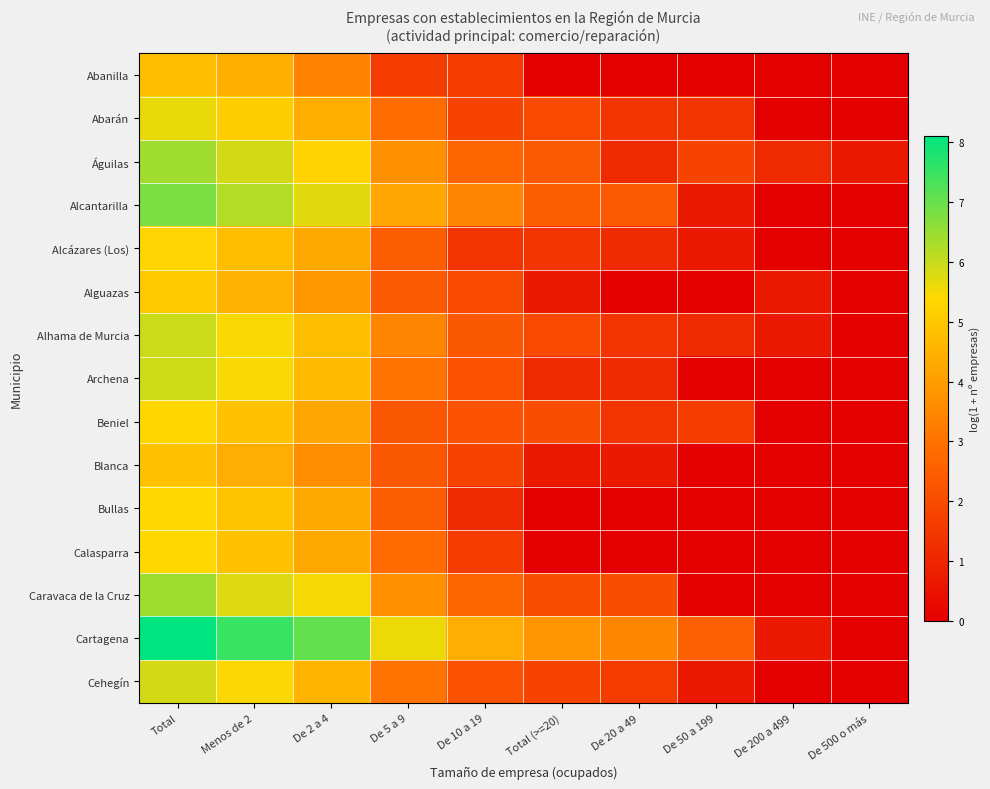

Reading left to right, extract all data points from this chart.

Abanilla: Total=4.8	Menos de 2=4.4	De 2 a 4=3.4	De 5 a 9=1.6	De 10 a 19=1.6	Total (>=20)=0.0	De 20 a 49=0.0	De 50 a 199=0.0	De 200 a 499=0.0	De 500 o más=0.0
Abarán: Total=5.6	Menos de 2=5.2	De 2 a 4=4.4	De 5 a 9=2.9	De 10 a 19=1.8	Total (>=20)=1.9	De 20 a 49=1.4	De 50 a 199=1.4	De 200 a 499=0.0	De 500 o más=0.0
Águilas: Total=6.4	Menos de 2=5.9	De 2 a 4=5.3	De 5 a 9=3.7	De 10 a 19=2.7	Total (>=20)=2.4	De 20 a 49=1.1	De 50 a 199=1.8	De 200 a 499=1.1	De 500 o más=0.7
Alcantarilla: Total=6.8	Menos de 2=6.2	De 2 a 4=5.7	De 5 a 9=4.2	De 10 a 19=3.5	Total (>=20)=2.5	De 20 a 49=2.4	De 50 a 199=0.7	De 200 a 499=0.0	De 500 o más=0.0
Alcázares (Los): Total=5.3	Menos de 2=4.8	De 2 a 4=4.3	De 5 a 9=2.5	De 10 a 19=1.4	Total (>=20)=1.4	De 20 a 49=1.1	De 50 a 199=0.7	De 200 a 499=0.0	De 500 o más=0.0
Alguazas: Total=5.0	Menos de 2=4.5	De 2 a 4=3.9	De 5 a 9=2.4	De 10 a 19=1.9	Total (>=20)=0.7	De 20 a 49=0.0	De 50 a 199=0.0	De 200 a 499=0.7	De 500 o más=0.0
Alhama de Murcia: Total=6.0	Menos de 2=5.5	De 2 a 4=4.8	De 5 a 9=3.4	De 10 a 19=2.3	Total (>=20)=1.9	De 20 a 49=1.4	De 50 a 199=1.1	De 200 a 499=0.7	De 500 o más=0.0
Archena: Total=5.9	Menos de 2=5.5	De 2 a 4=4.7	De 5 a 9=3.0	De 10 a 19=2.2	Total (>=20)=1.1	De 20 a 49=1.1	De 50 a 199=0.0	De 200 a 499=0.0	De 500 o más=0.0
Beniel: Total=5.4	Menos de 2=4.9	De 2 a 4=4.2	De 5 a 9=2.3	De 10 a 19=2.2	Total (>=20)=2.1	De 20 a 49=1.4	De 50 a 199=1.6	De 200 a 499=0.0	De 500 o más=0.0
Blanca: Total=4.9	Menos de 2=4.4	De 2 a 4=3.6	De 5 a 9=2.3	De 10 a 19=1.8	Total (>=20)=0.7	De 20 a 49=0.7	De 50 a 199=0.0	De 200 a 499=0.0	De 500 o más=0.0
Bullas: Total=5.4	Menos de 2=4.9	De 2 a 4=4.3	De 5 a 9=2.5	De 10 a 19=1.1	Total (>=20)=0.0	De 20 a 49=0.0	De 50 a 199=0.0	De 200 a 499=0.0	De 500 o más=0.0
Calasparra: Total=5.4	Menos de 2=4.9	De 2 a 4=4.3	De 5 a 9=2.8	De 10 a 19=1.6	Total (>=20)=0.0	De 20 a 49=0.0	De 50 a 199=0.0	De 200 a 499=0.0	De 500 o más=0.0
Caravaca de la Cruz: Total=6.4	Menos de 2=5.8	De 2 a 4=5.5	De 5 a 9=3.7	De 10 a 19=2.7	Total (>=20)=2.1	De 20 a 49=2.1	De 50 a 199=0.0	De 200 a 499=0.0	De 500 o más=0.0
Cartagena: Total=8.1	Menos de 2=7.5	De 2 a 4=7.1	De 5 a 9=5.6	De 10 a 19=4.4	Total (>=20)=3.8	De 20 a 49=3.5	De 50 a 199=2.6	De 200 a 499=0.7	De 500 o más=0.0
Cehegín: Total=5.9	Menos de 2=5.4	De 2 a 4=4.6	De 5 a 9=3.0	De 10 a 19=2.2	Total (>=20)=1.8	De 20 a 49=1.6	De 50 a 199=0.7	De 200 a 499=0.0	De 500 o más=0.0